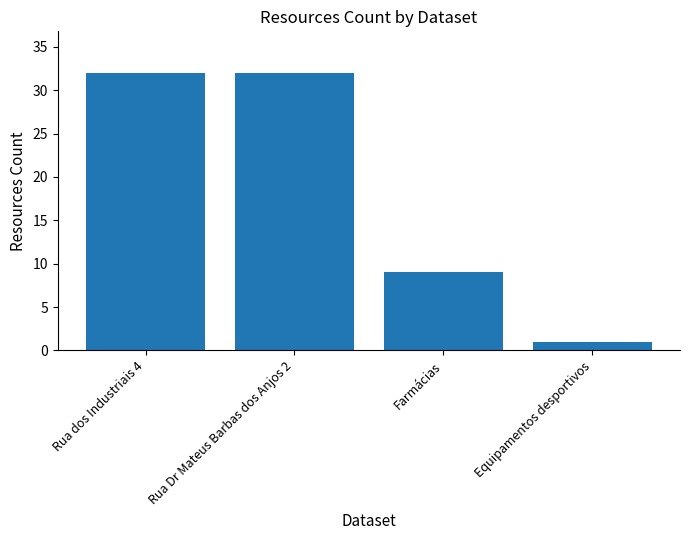

What is the difference between the maximum and second lowest values?

23